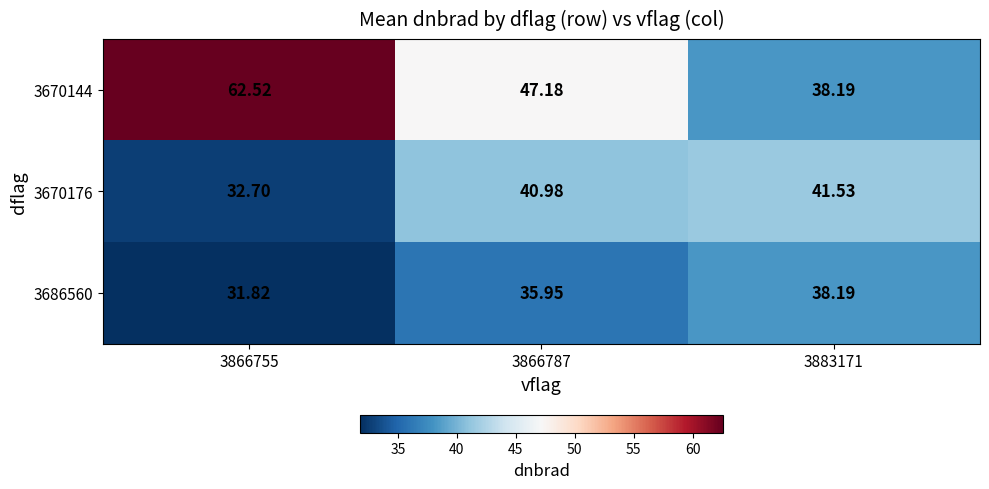

Is the value of 3686560 at 3866755 greater than the value of 3670144 at 3866787?

No